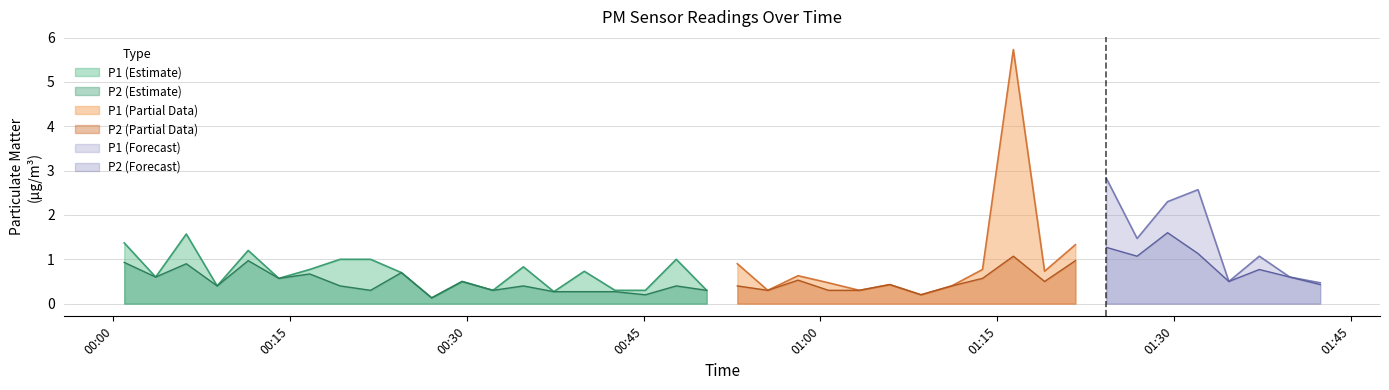

True or false: P2 and P1 cross at least once.

False